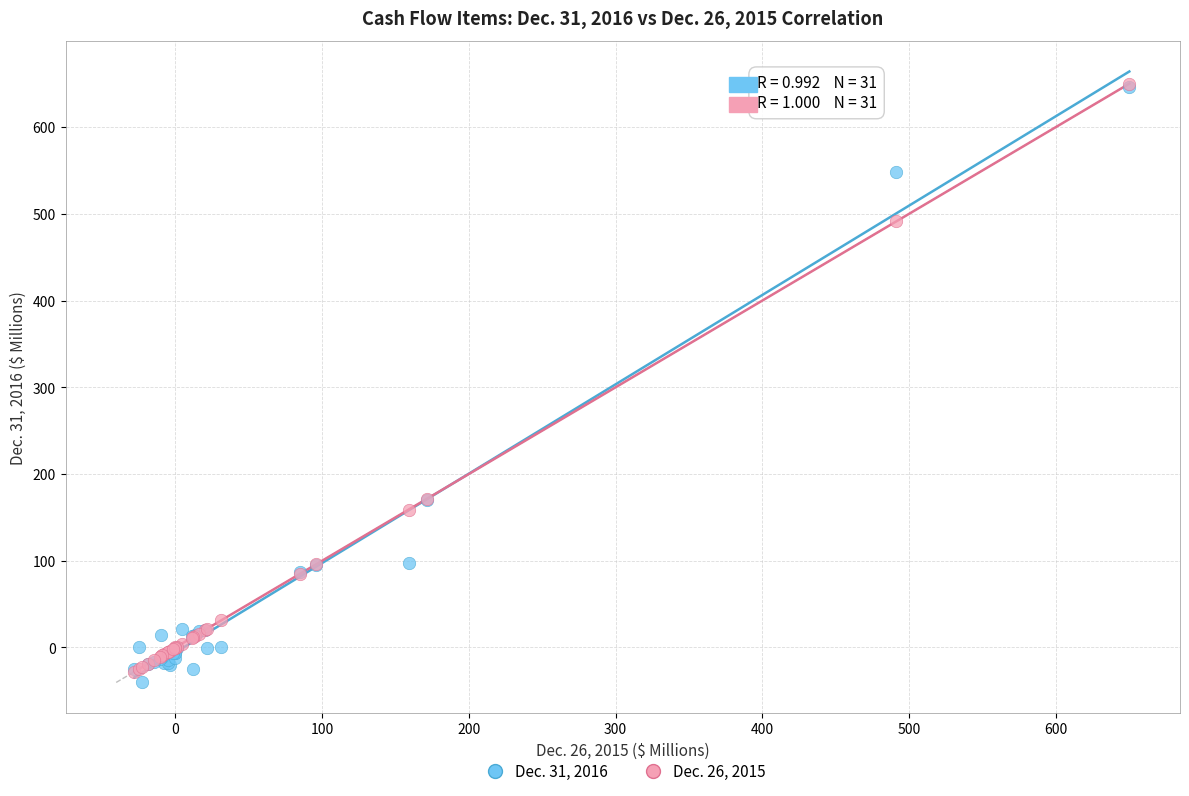

Which series reaches the minimum Y coordinate?

Dec. 31, 2016